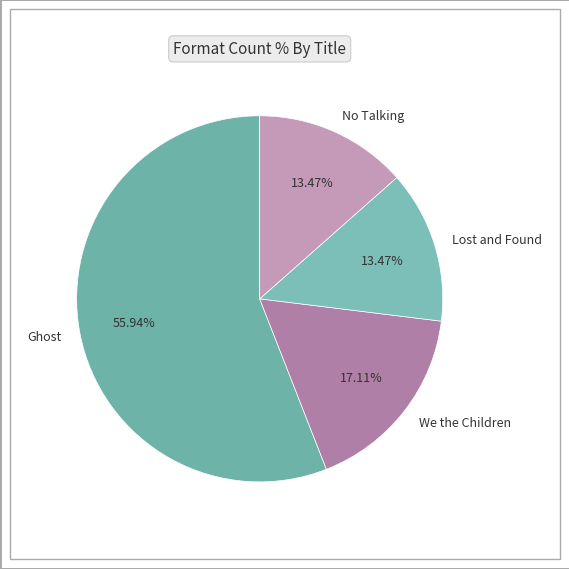

How many segments does this pie chart have?

4